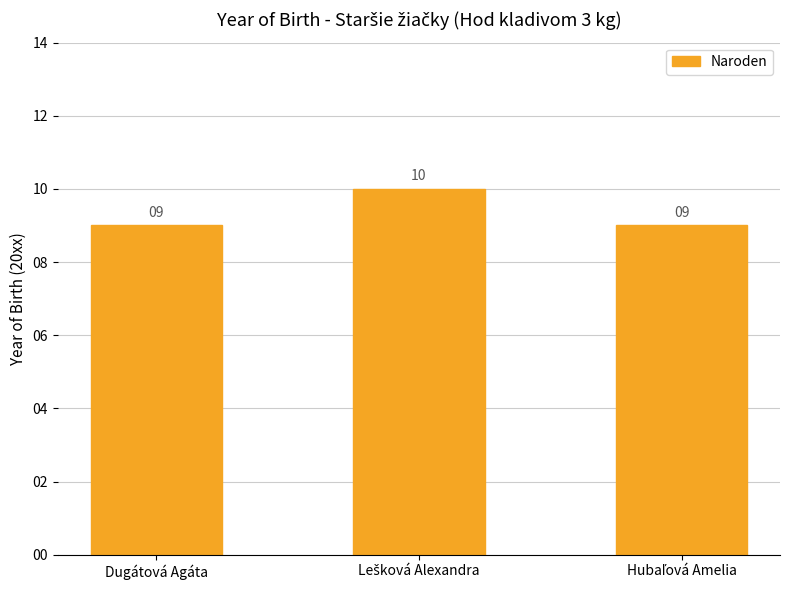

Reading left to right, transcribe all the data shown in this chart.

9	10	9